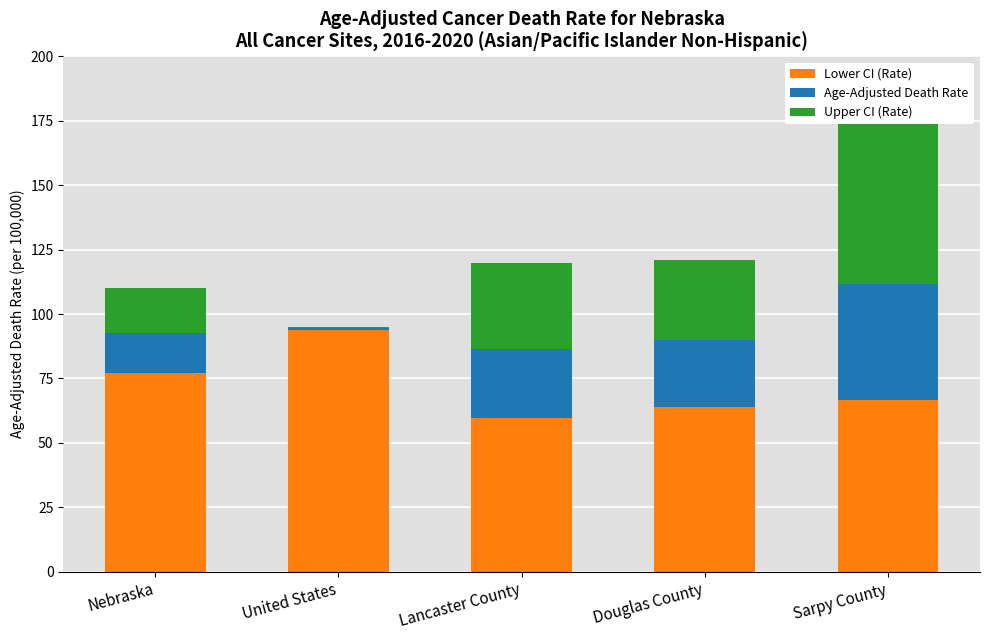

At which label does Lower CI (Rate) reach its peak?

United States